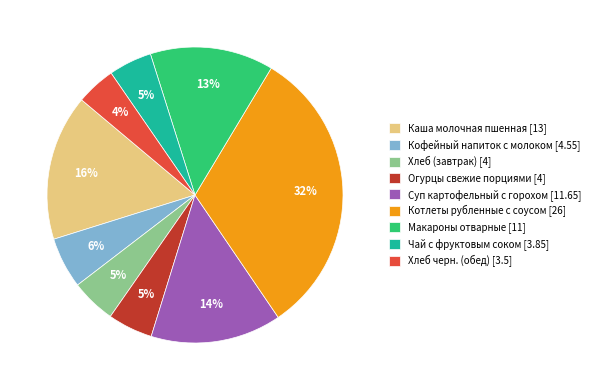

To the nearest percent, what is the combined percentage of Каша молочная пшенная and Огурцы свежие порциями?

21%